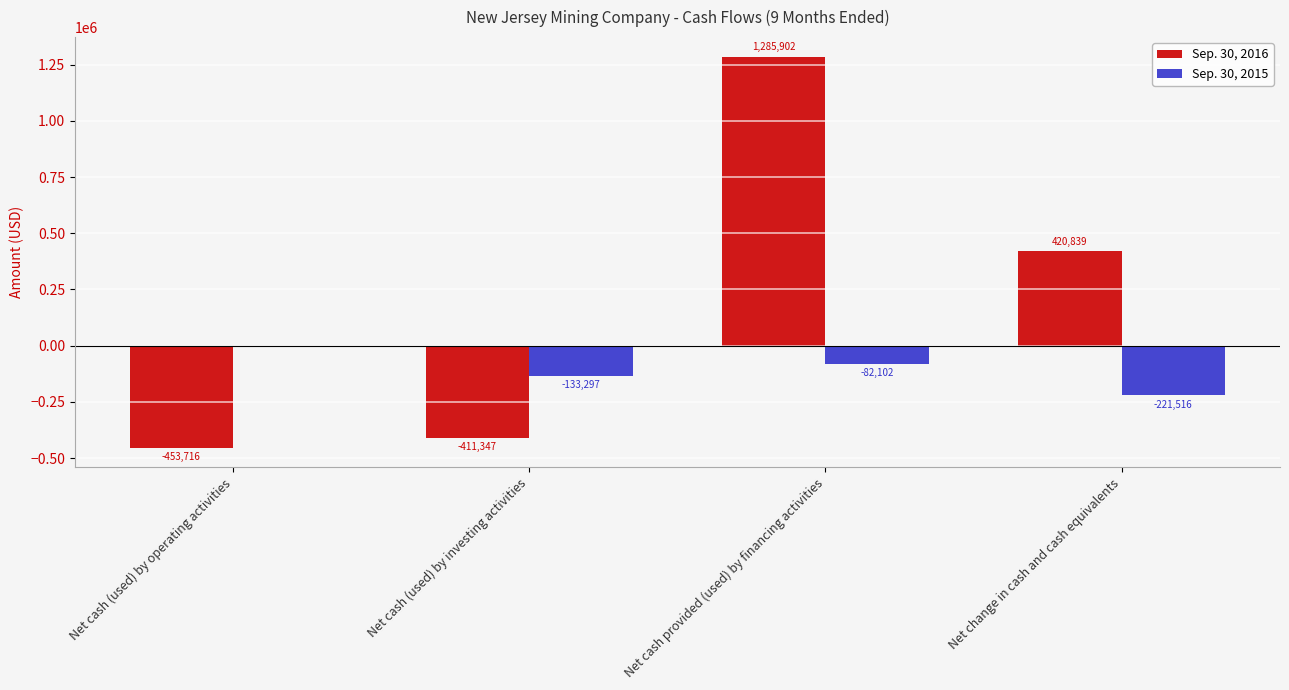

What is the spread (max minus min) of values at Net cash (used) by operating activities?

447599